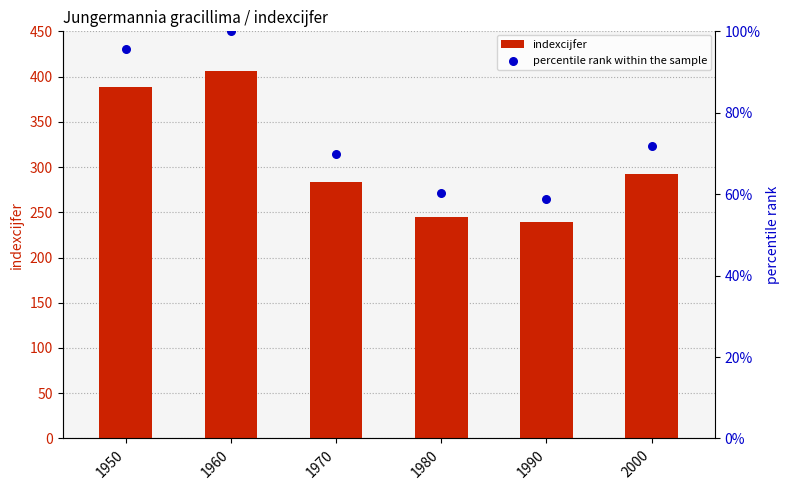

Which series contains the highest Y value?

indexcijfer